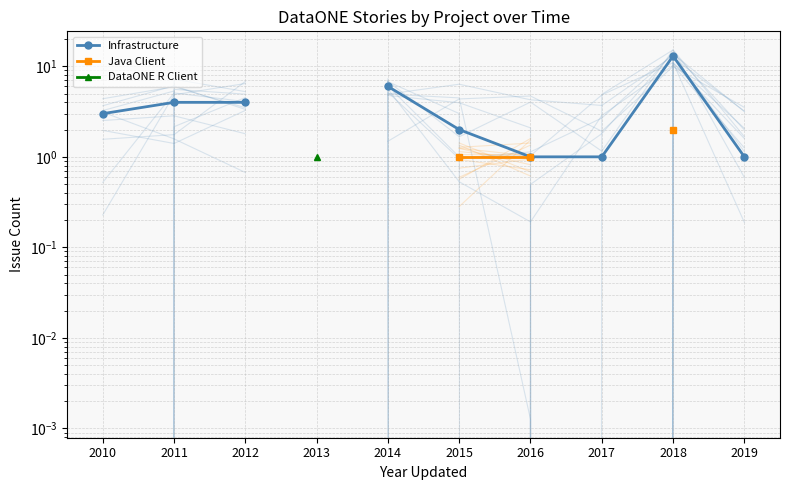

True or false: Infrastructure and Java Client cross at least once.

False